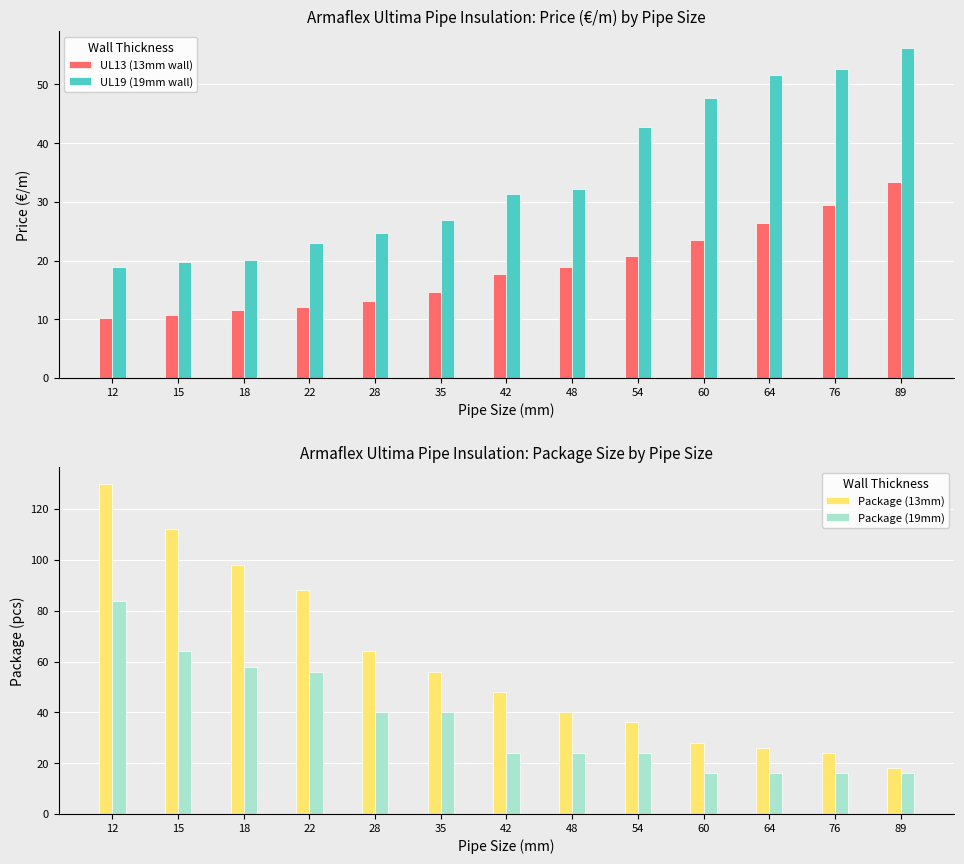

Reading left to right, extract all data points from this chart.

UL13 (13mm wall): 12=10.2	15=10.7	18=11.6	22=12.1	28=13.1	35=14.7	42=17.8	48=18.9	54=20.8	60=23.5	64=26.3	76=29.4	89=33.5
UL19 (19mm wall): 12=18.9	15=19.8	18=20.1	22=23.0	28=24.8	35=26.9	42=31.4	48=32.1	54=42.7	60=47.6	64=51.6	76=52.6	89=56.2
Package (13mm): 12=130.0	15=112.0	18=98.0	22=88.0	28=64.0	35=56.0	42=48.0	48=40.0	54=36.0	60=28.0	64=26.0	76=24.0	89=18.0
Package (19mm): 12=84.0	15=64.0	18=58.0	22=56.0	28=40.0	35=40.0	42=24.0	48=24.0	54=24.0	60=16.0	64=16.0	76=16.0	89=16.0